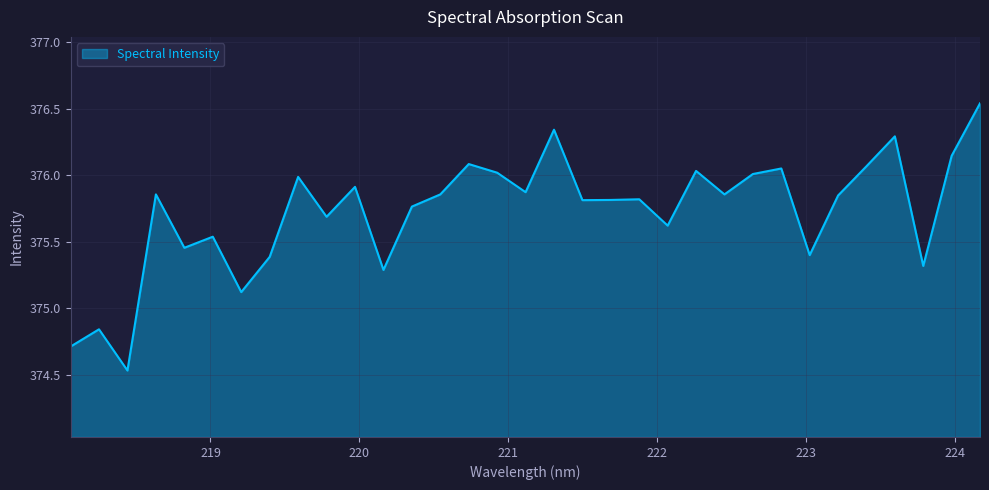

What is the difference between the maximum and minimum values?

2.0